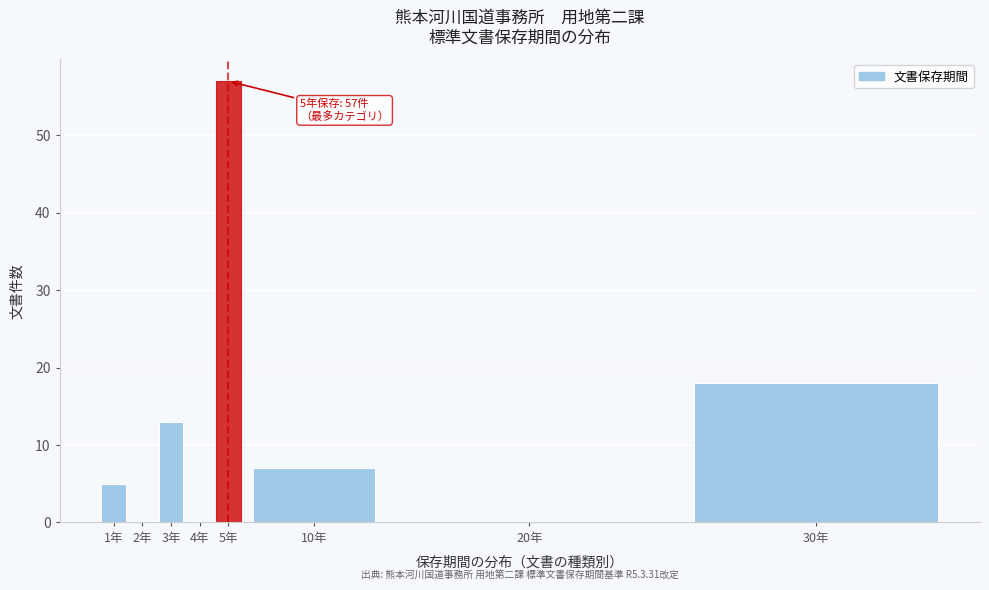

Reading left to right, transcribe all the data shown in this chart.

1年=5	2年=0	3年=13	4年=0	5年=57	10年=7	20年=0	30年=18